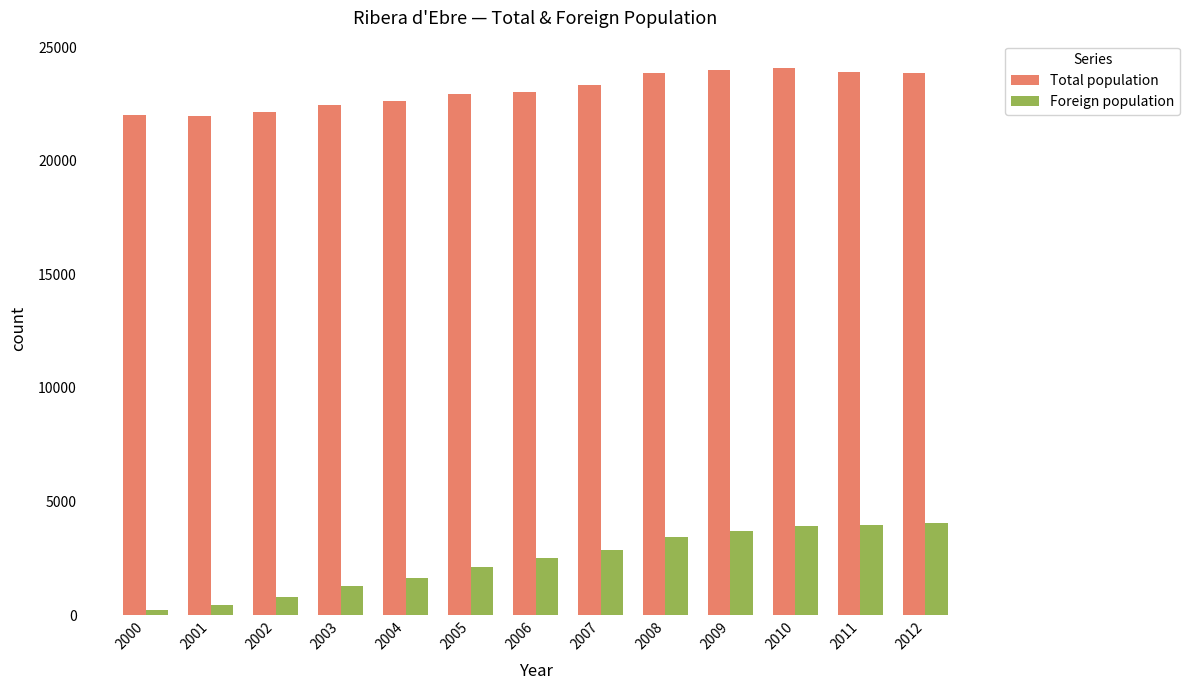

What is the difference between the Foreign population values at 2000 and 2007?

2638